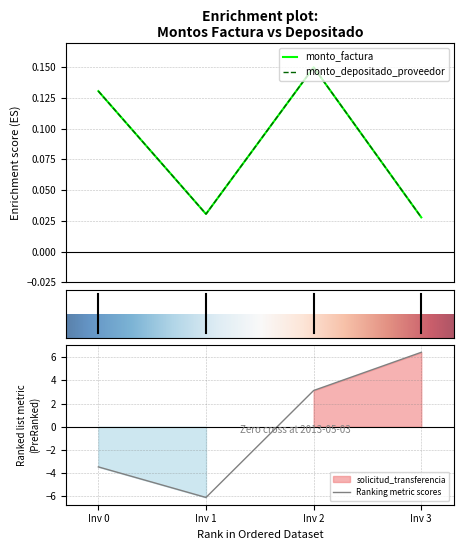

At which category does Ranking metric scores reach its first local valley?

Inv 1